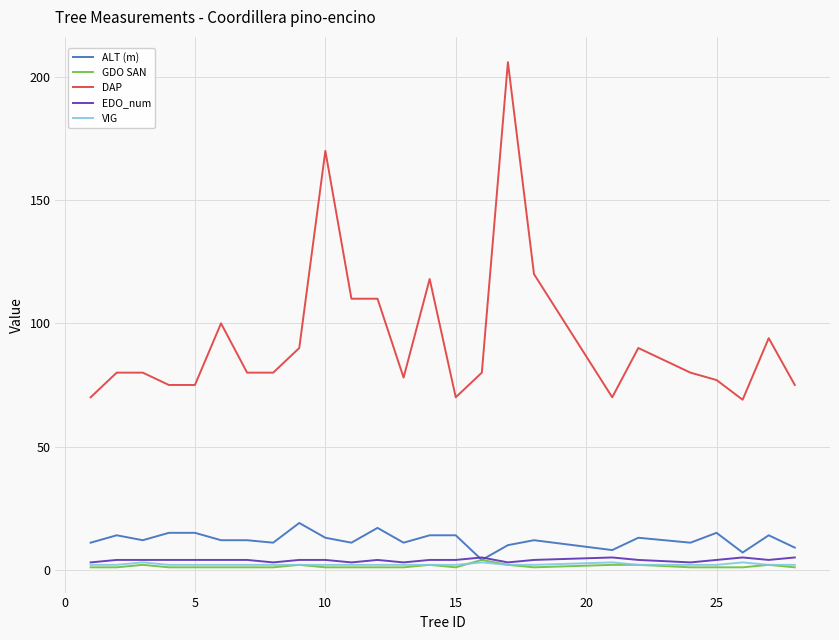

What is the maximum value shown in the chart?

206